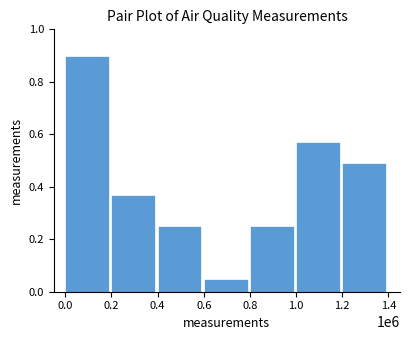

What is the sum of the values at 1.2 and 0.2?

0.9